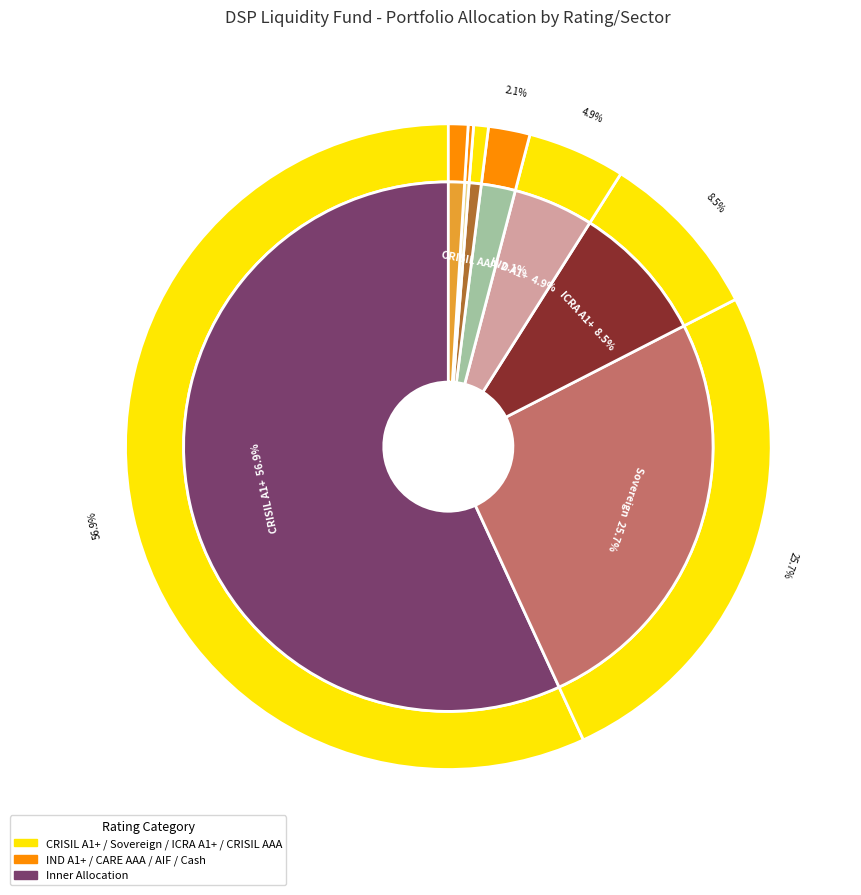

To the nearest percent, what is the difference between the largest and smallest slice percentages?

57%